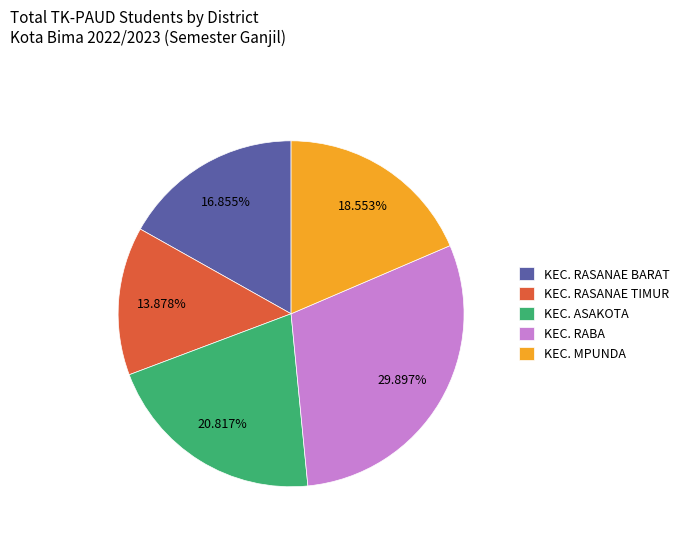

What is the largest slice in the pie chart?

KEC. RABA